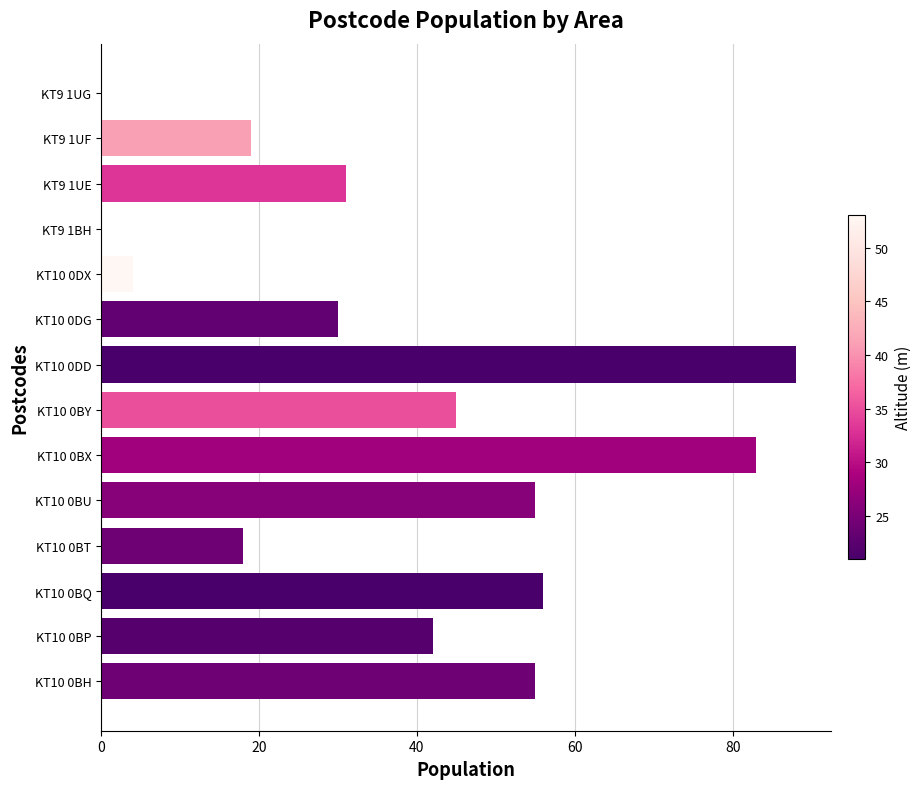

Which has a higher value, KT10 0BY or KT9 1UF?

KT10 0BY